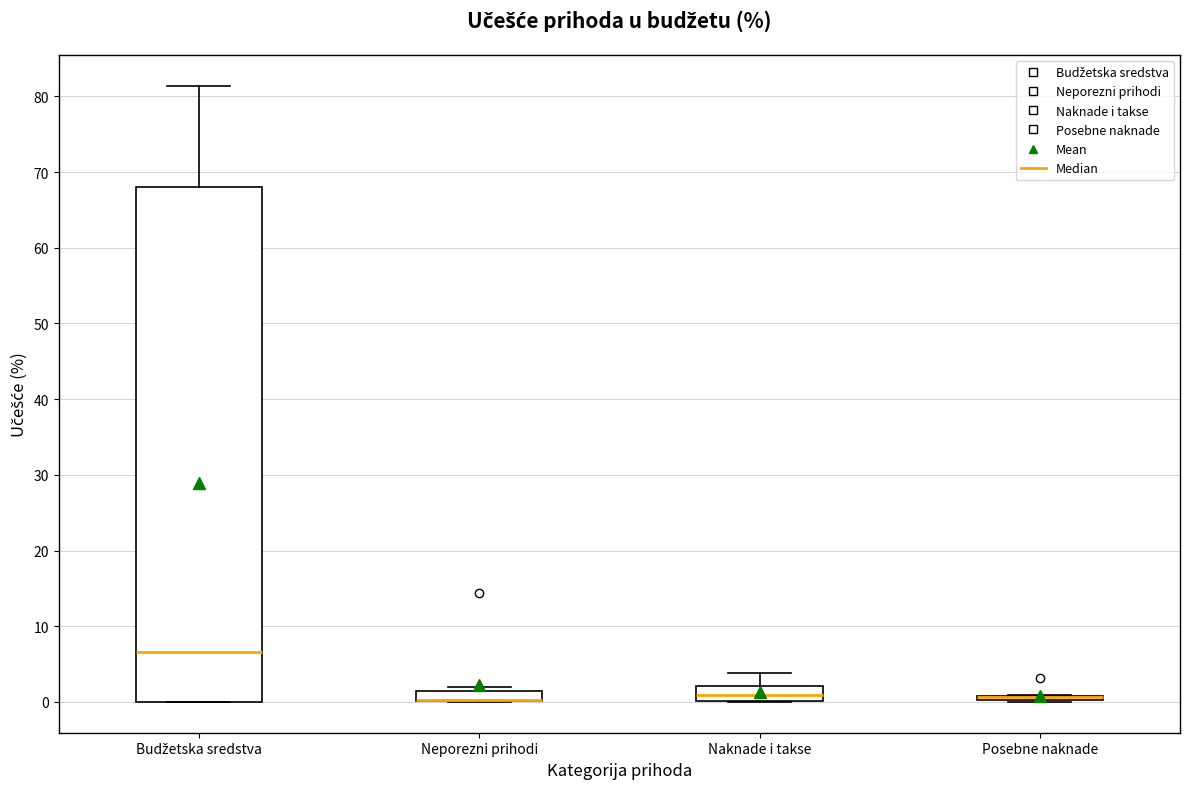

Comparing the boxes themselves (not the whiskers), which one is the tallest?

Budžetska sredstva